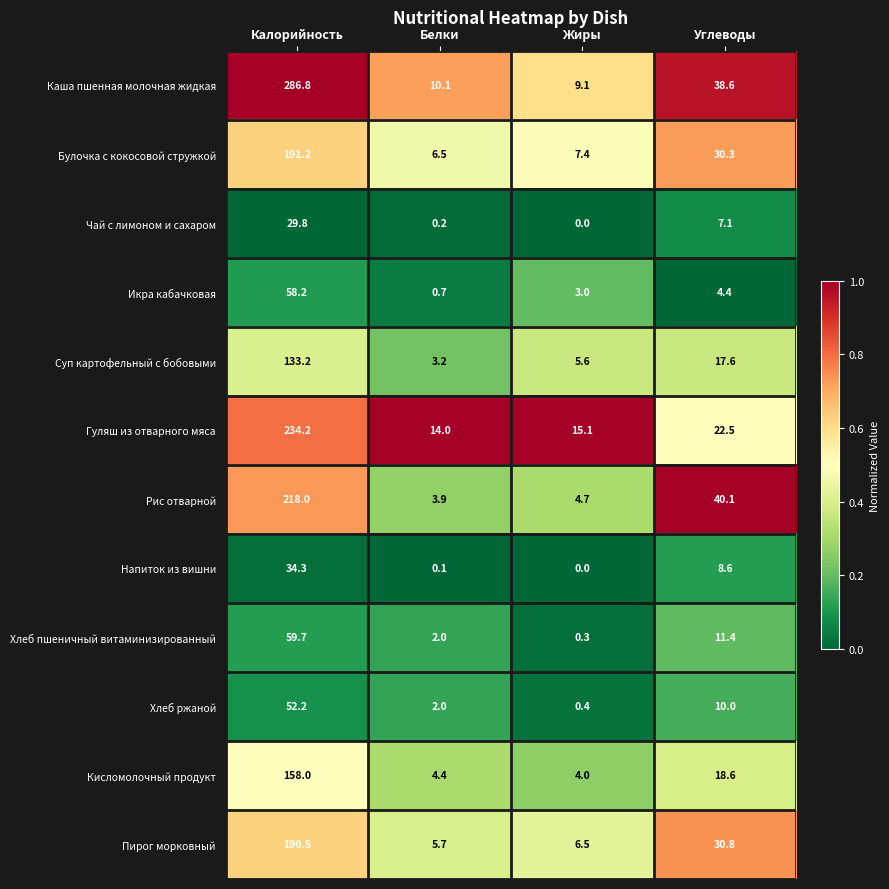

At which category is the sum across all series the highest?

Калорийность